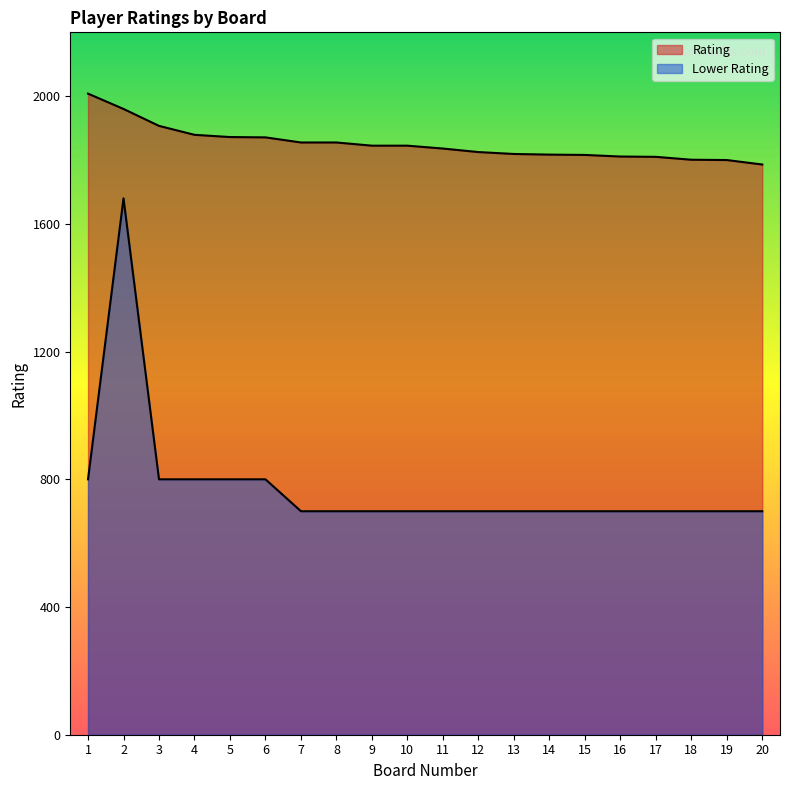

Does the chart have visible grid lines?

No